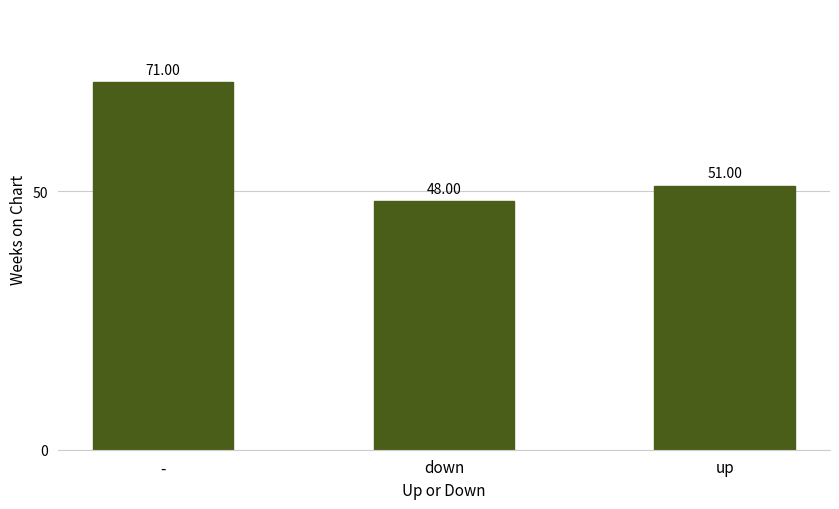

At which category does the chart reach its peak across all series?

-